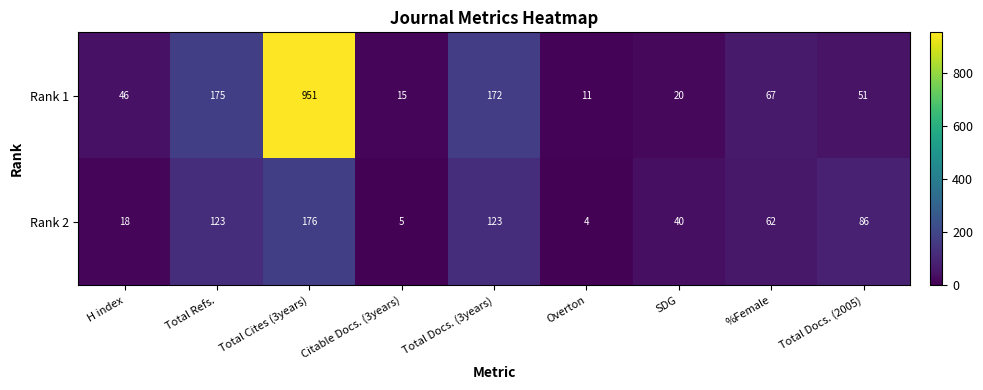

At how many categories does at least one series exceed 591?

1